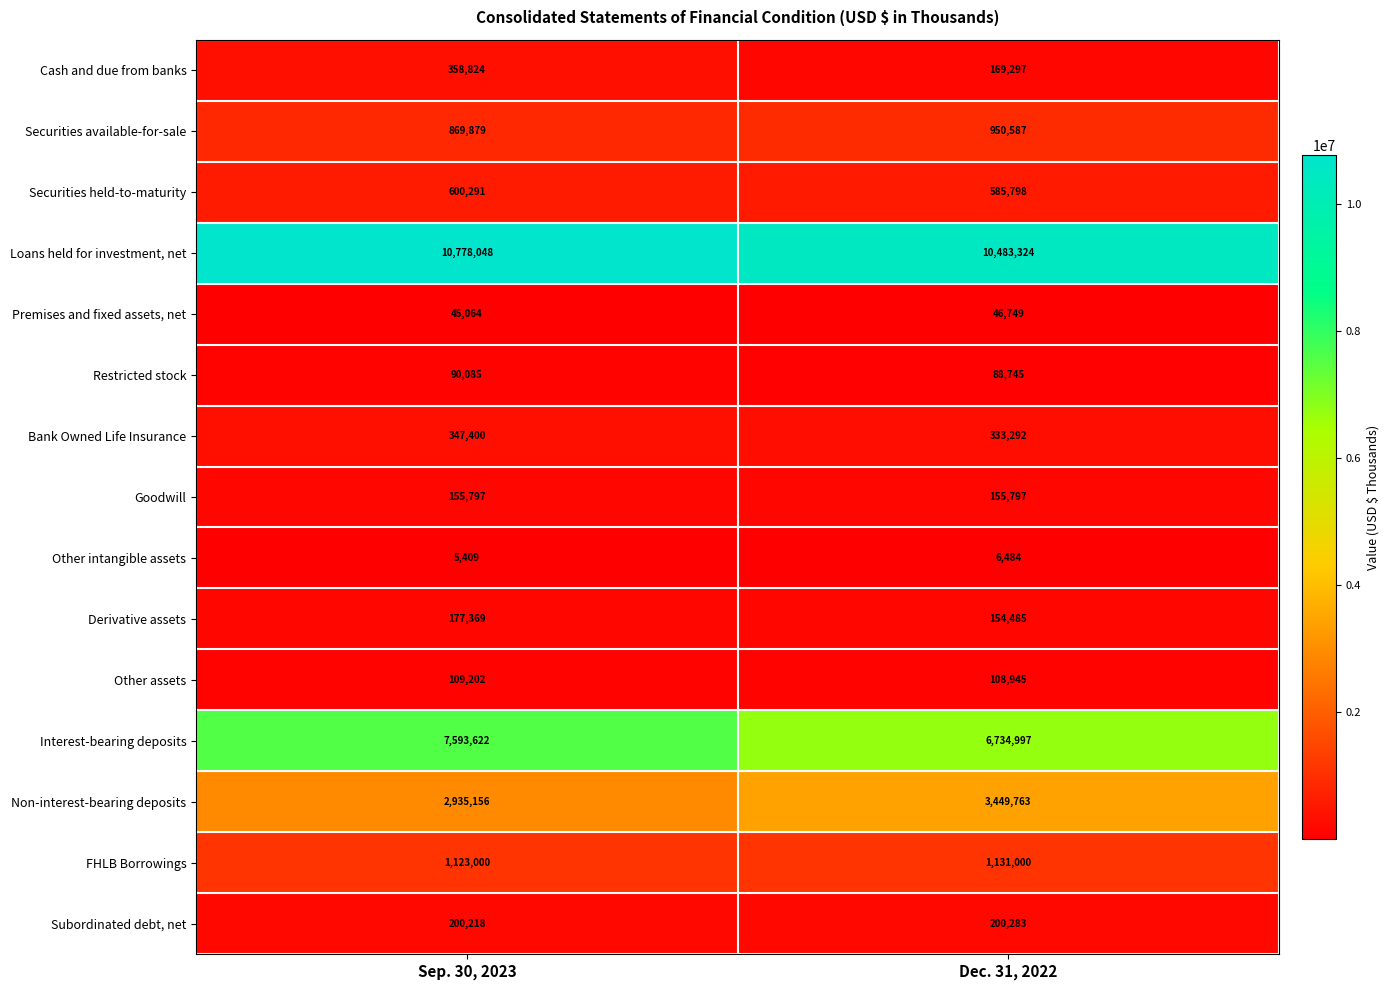

What is the spread (max minus min) of values at Dec. 31, 2022?

10476840